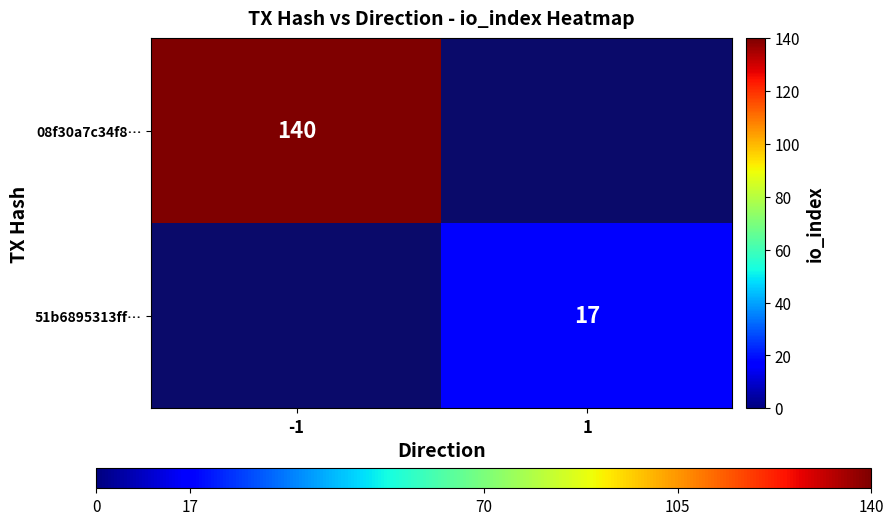

Which label corresponds to the smallest value in the chart?

1